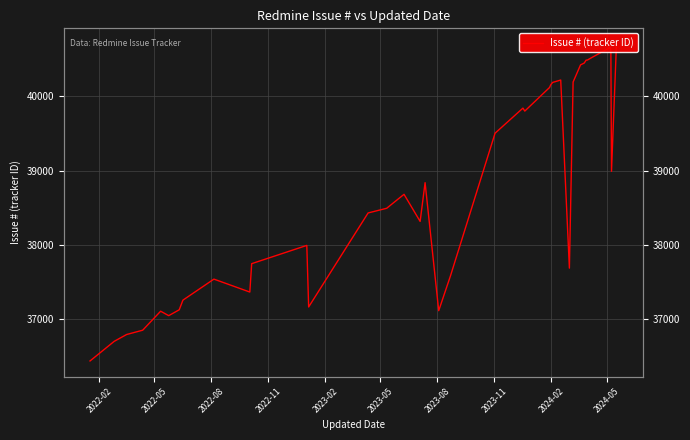

What is the smallest value displayed?

36438